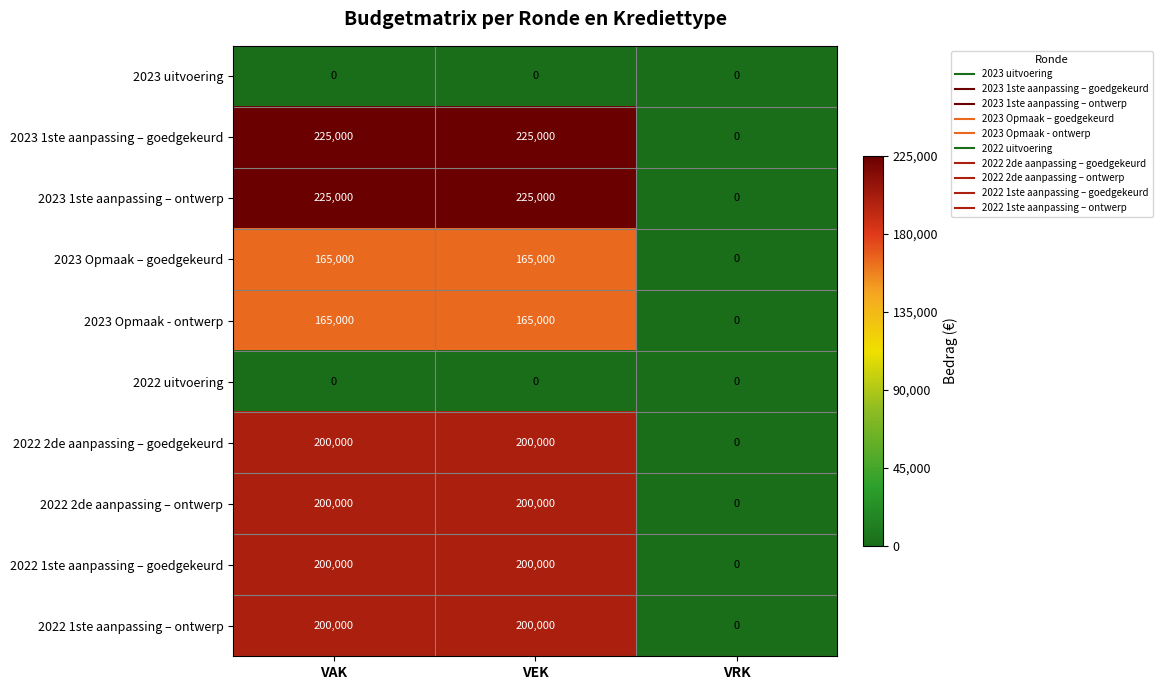

What is the total value across all series at VAK?

1580000